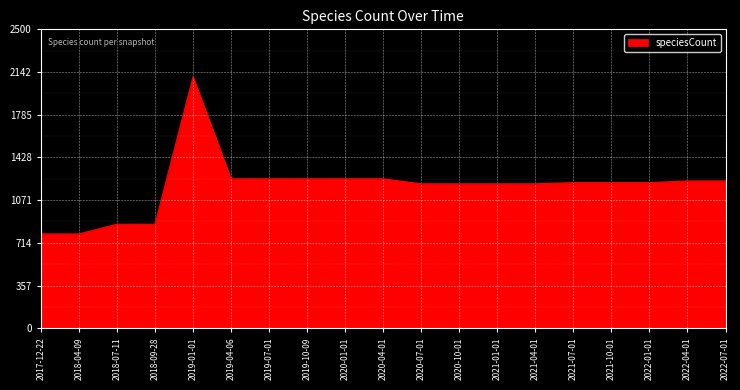

What is the minimum value shown in the chart?

789